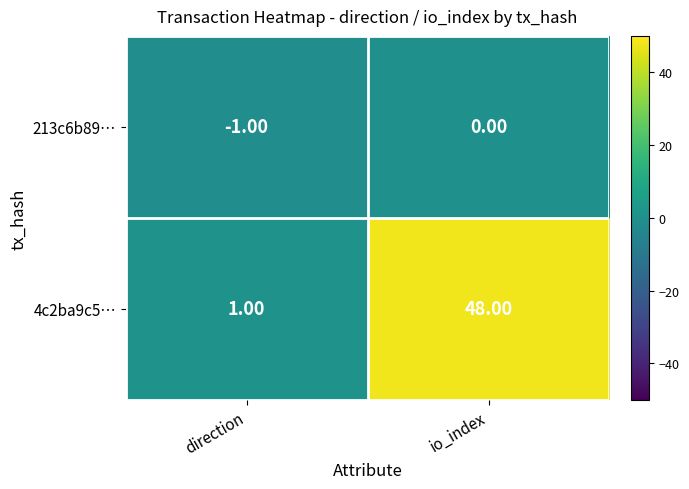

What is the sum of the 4c2ba9c5… values at io_index and direction?

49